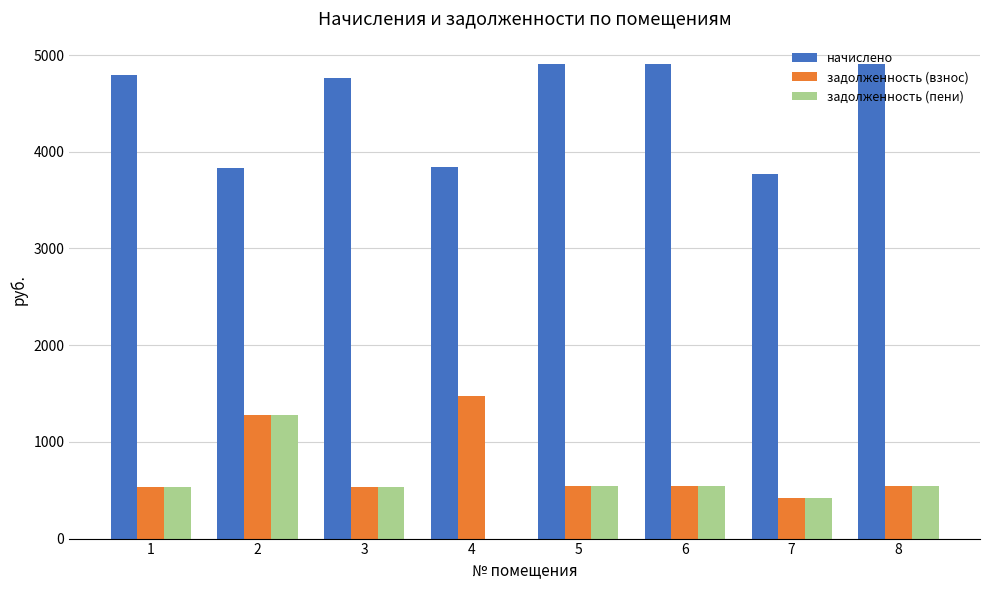

What is the greatest value displayed?

4903.3